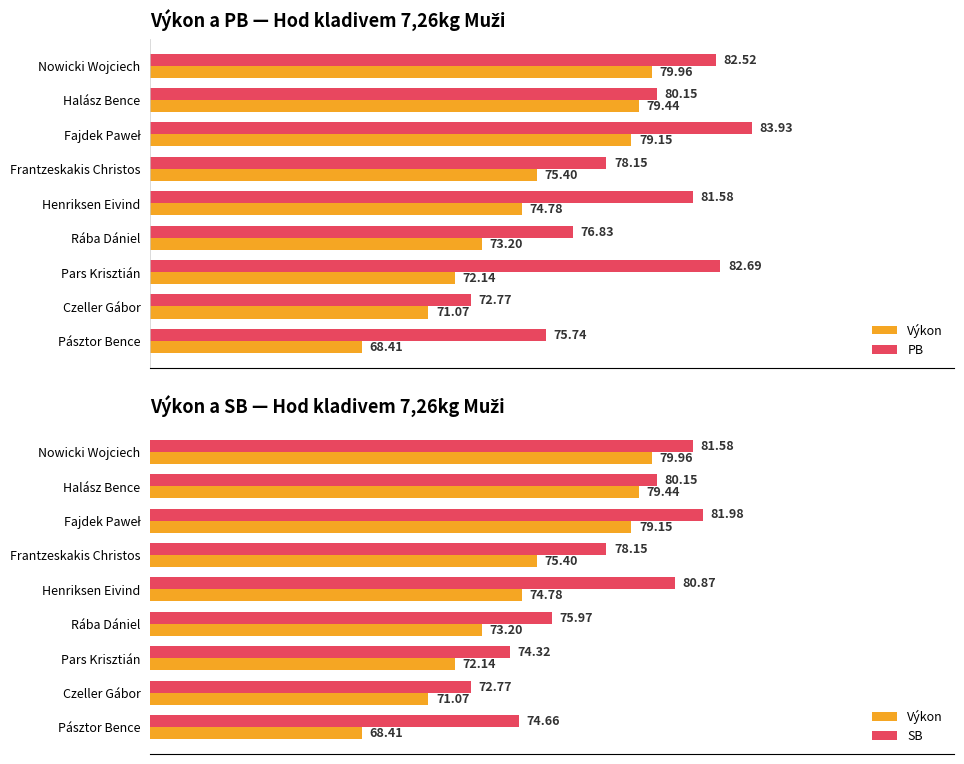

What is the sum of the PB values at Pásztor Bence and Czeller Gábor?

148.5